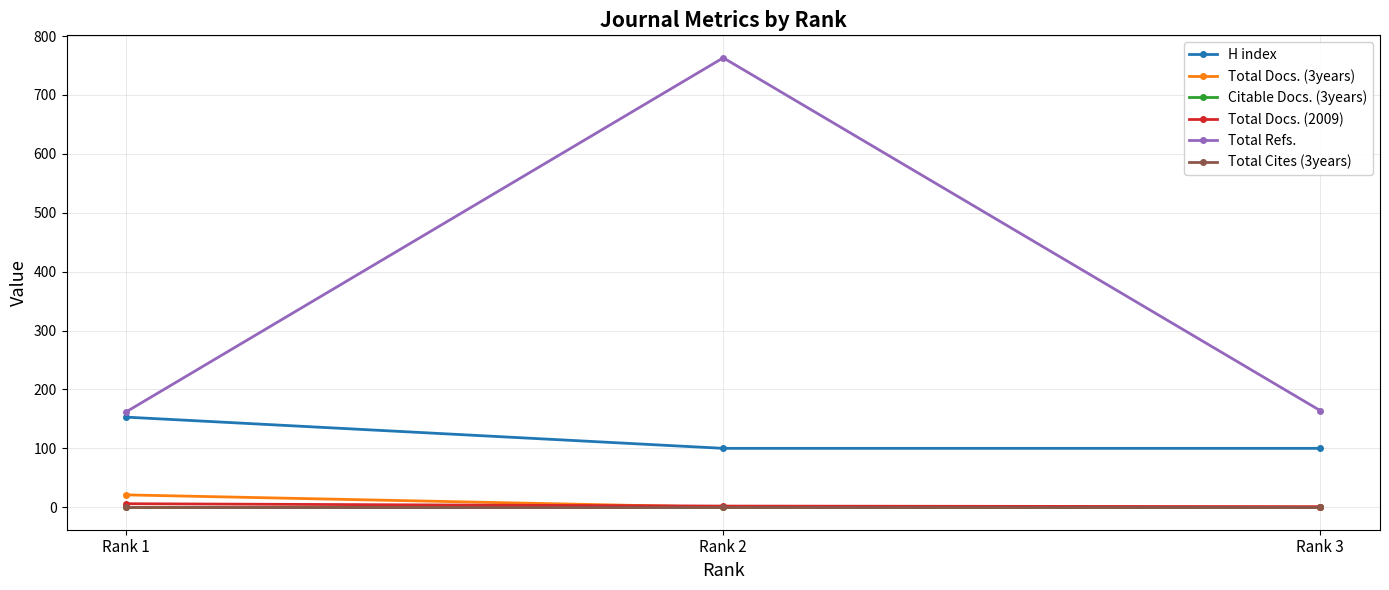

Reading left to right, extract all data points from this chart.

H index: 153	100	100
Total Docs. (3years): 21	0	0
Citable Docs. (3years): 0	0	0
Total Docs. (2009): 6	2	1
Total Refs.: 162	763	164
Total Cites (3years): 0	0	0